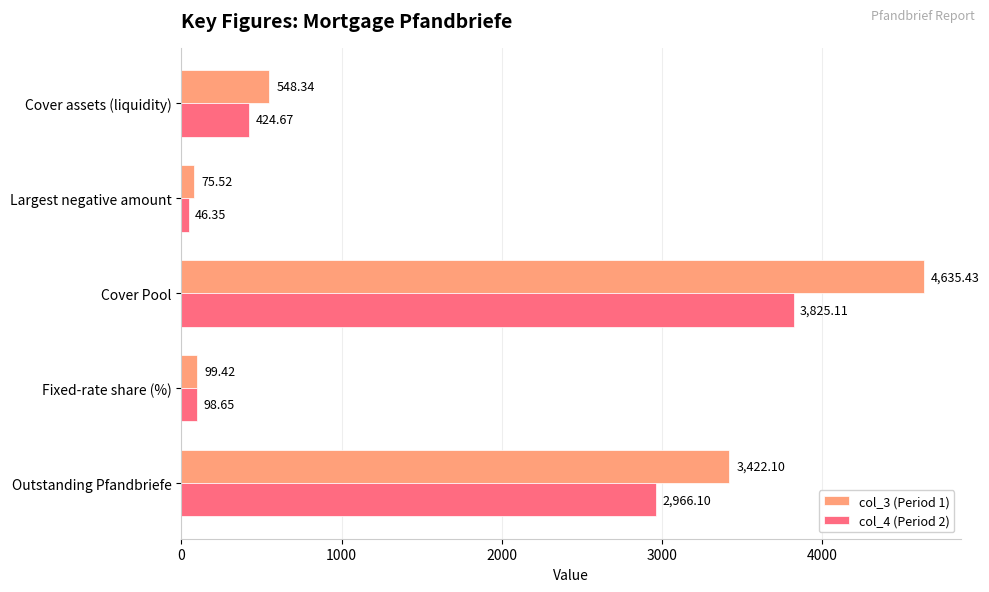

What is the spread (max minus min) of values at Cover Pool?

810.3